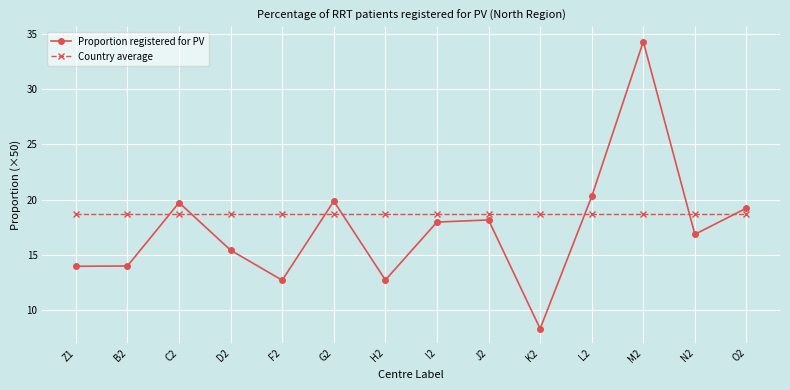

True or false: Proportion registered for PV and Country average intersect in this chart.

True